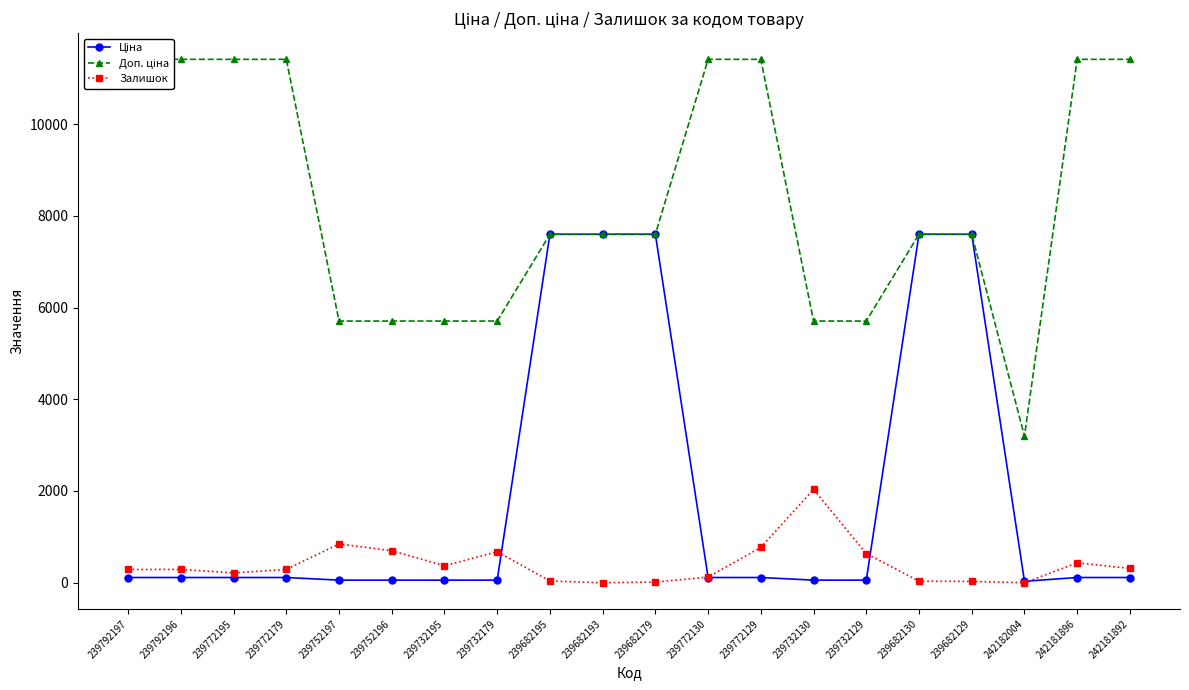

In Доп. ціна, how many points are lower than both neighbors (excluding endpoints)?

1